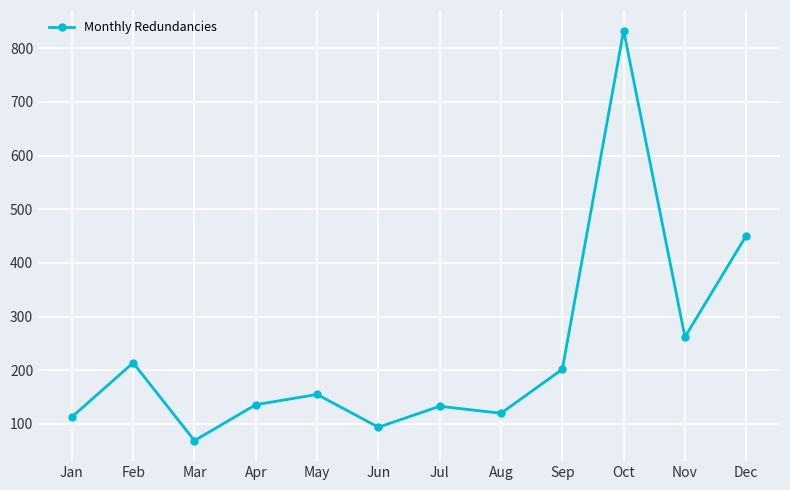

Approximately how many times larger is the value at Nov compared to Feb?

1.2